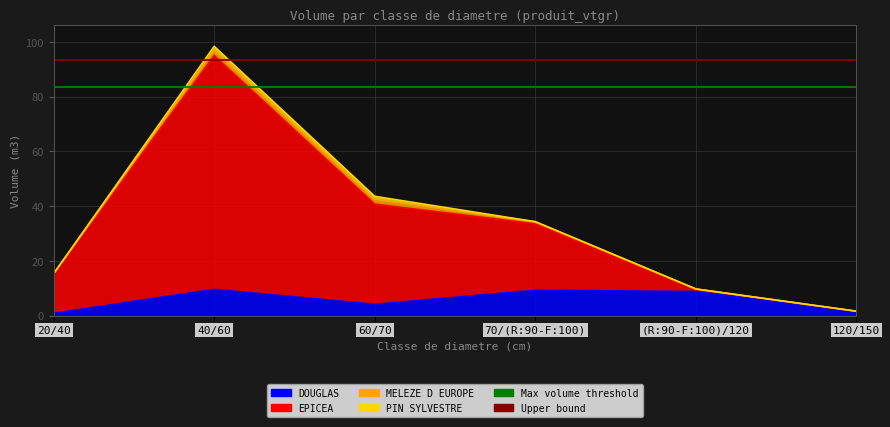

What is the label of the 5th point from the left?

(R:90-F:100)/120